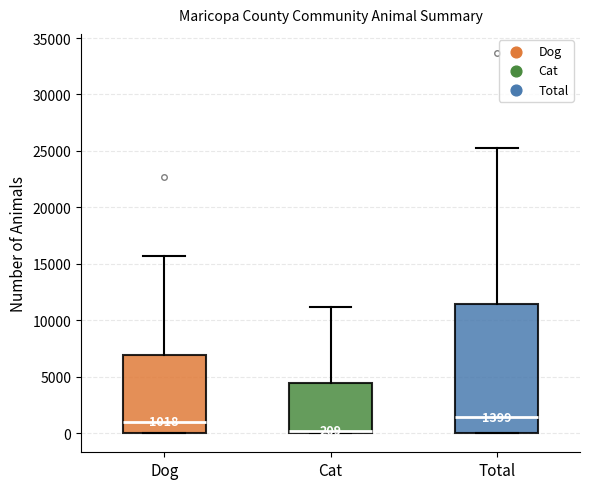

Which box is the tallest, from its lower edge to its upper edge?

Total